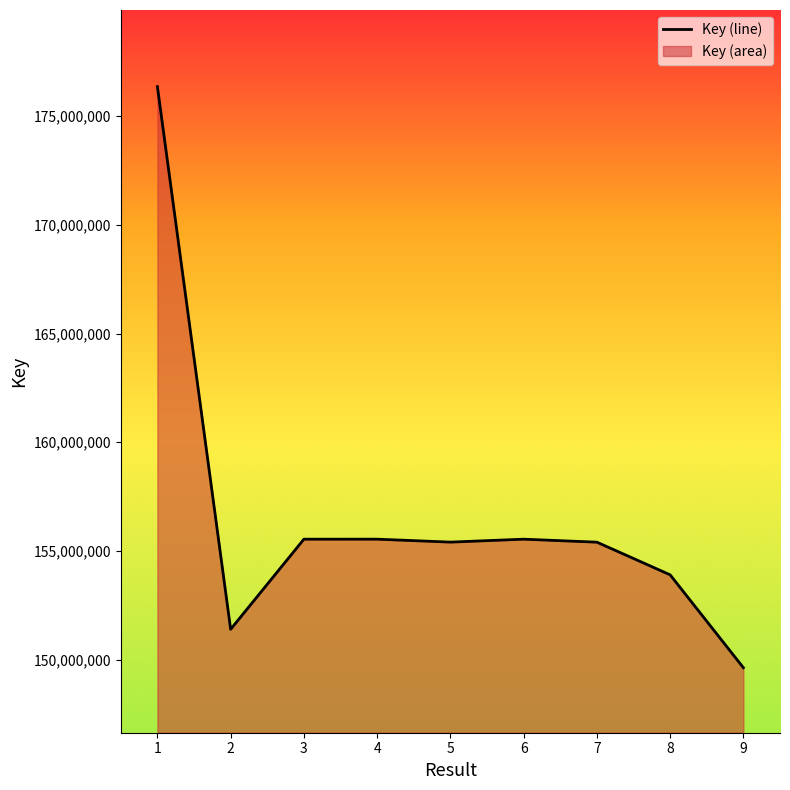

List the labels in order of value, largest first.

1, 4, 6, 3, 5, 7, 8, 2, 9